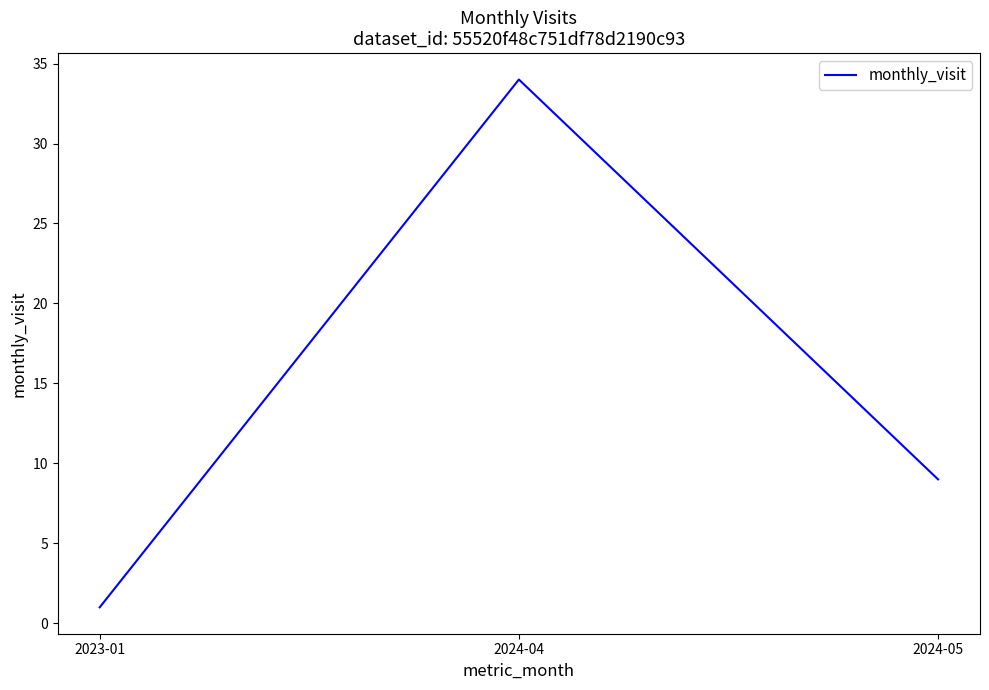

Which has a higher value, 2024-04 or 2023-01?

2024-04